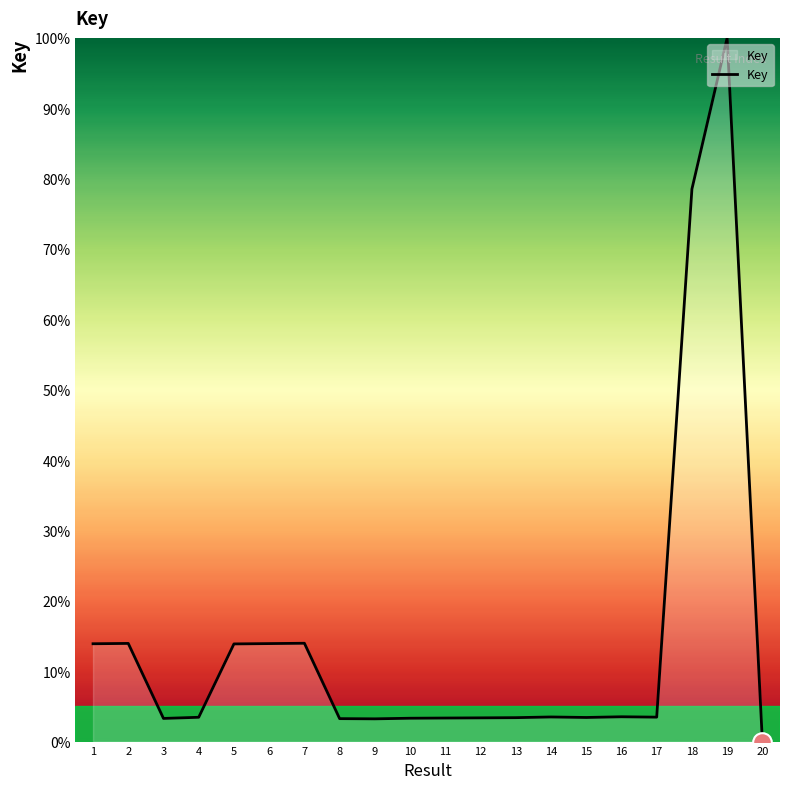

Approximately how many times larger is the value at 10 compared to 2?

0.2